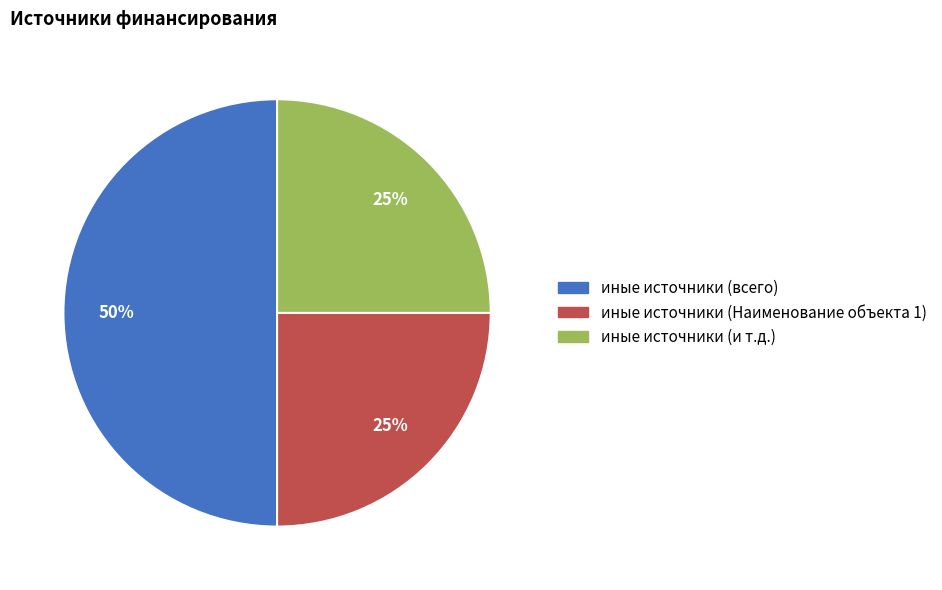

To the nearest percent, what is the combined percentage of иные источники (и т.д.) and иные источники (Наименование объекта 1)?

50%